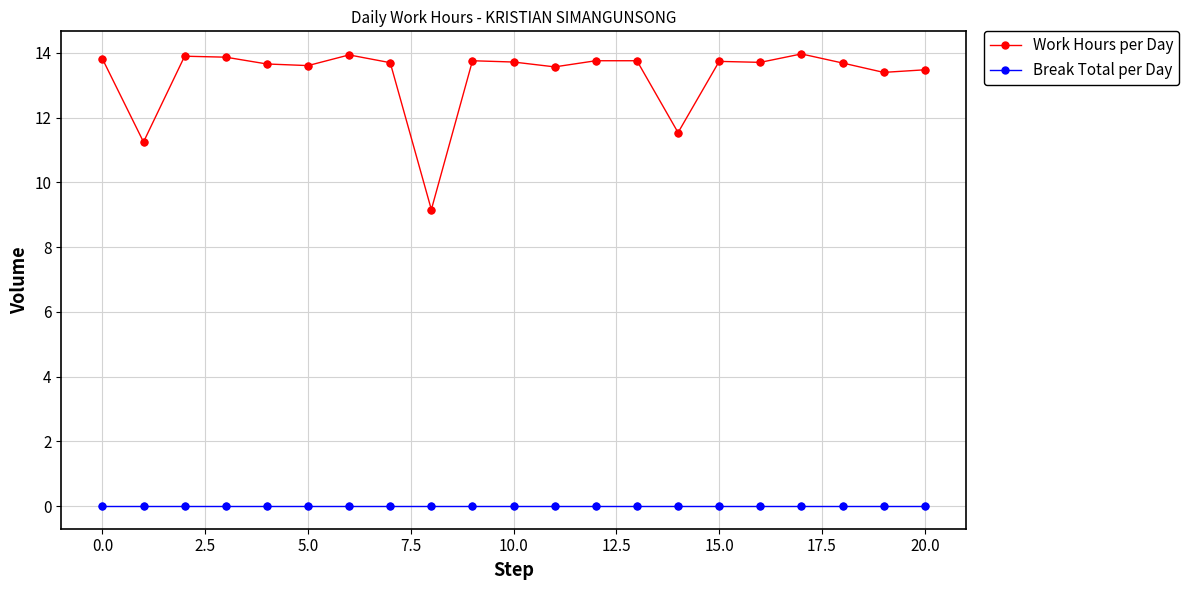

Which series has the largest total across all categories?

Work Hours per Day